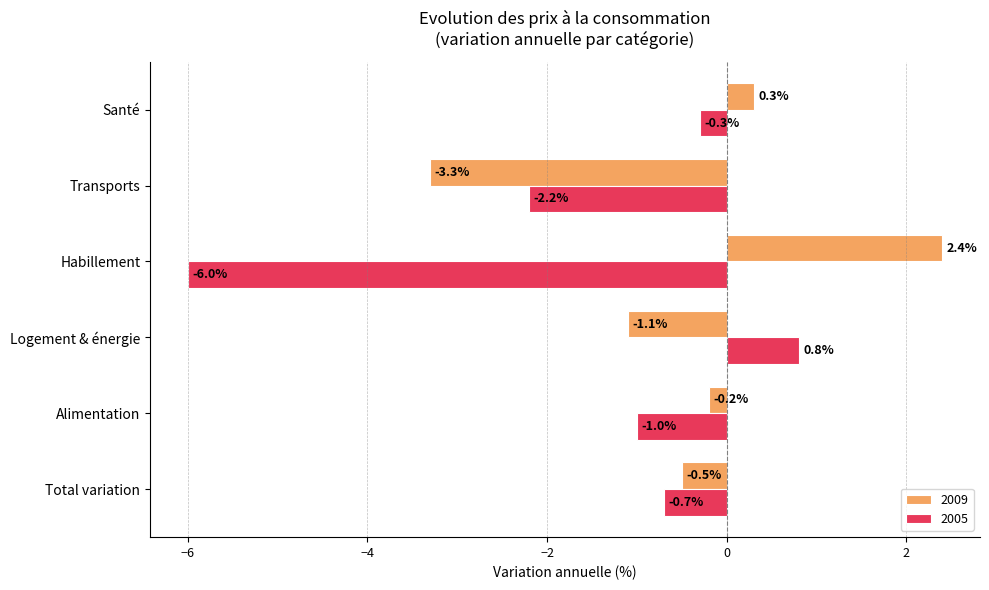

Which series has the widest spread of values?

2005